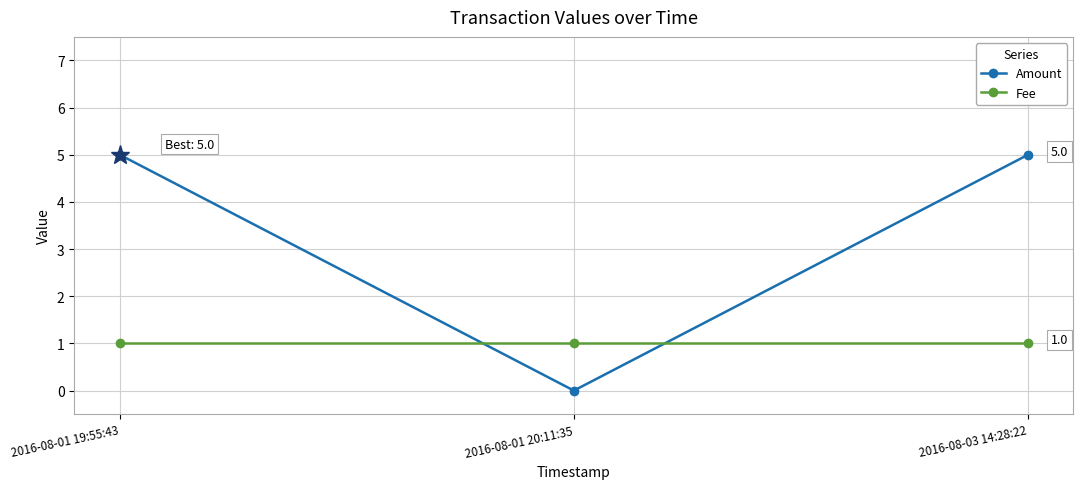

Rank the series by their maximum value, from highest to lowest.

Amount, Fee